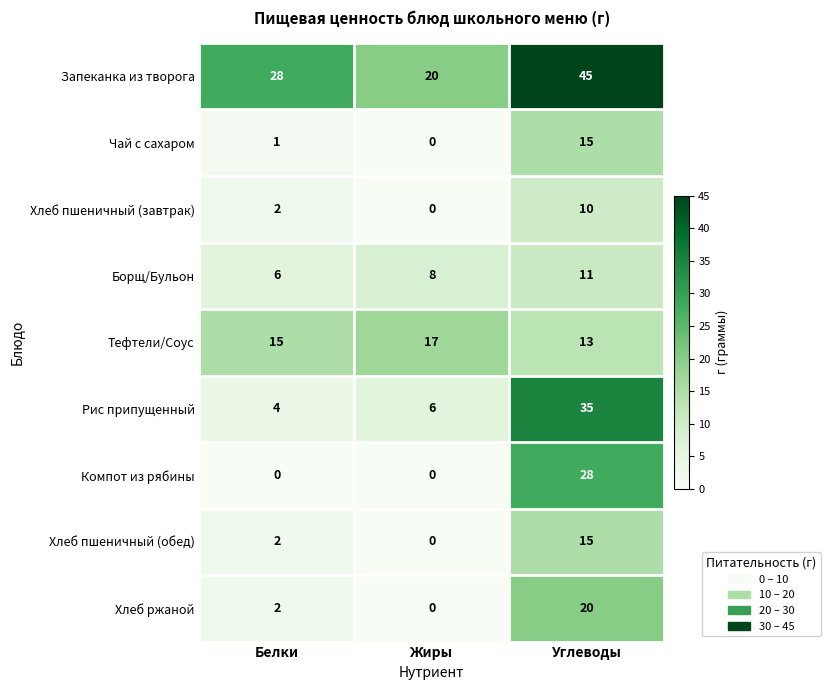

Reading left to right, transcribe all the data shown in this chart.

Запеканка из творога: Белки=28	Жиры=20	Углеводы=45
Чай с сахаром: Белки=1	Жиры=0	Углеводы=15
Хлеб пшеничный (завтрак): Белки=2	Жиры=0	Углеводы=10
Борщ/Бульон: Белки=6	Жиры=8	Углеводы=11
Тефтели/Соус: Белки=15	Жиры=17	Углеводы=13
Рис припущенный: Белки=4	Жиры=6	Углеводы=35
Компот из рябины: Белки=0	Жиры=0	Углеводы=28
Хлеб пшеничный (обед): Белки=2	Жиры=0	Углеводы=15
Хлеб ржаной: Белки=2	Жиры=0	Углеводы=20